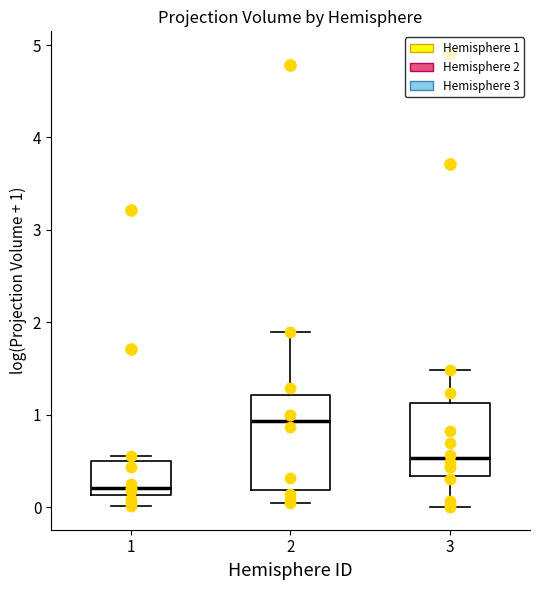

Which box has the highest median line?

2